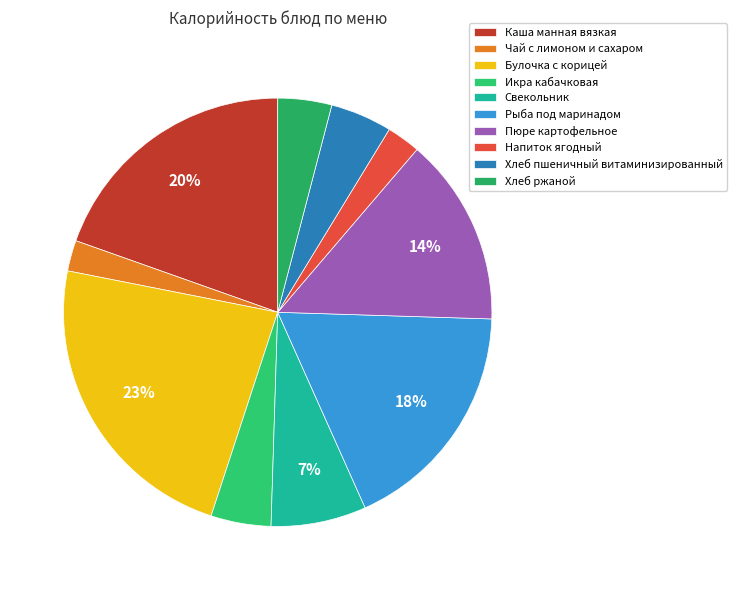

Does Икра кабачковая account for over 50% of the chart?

No